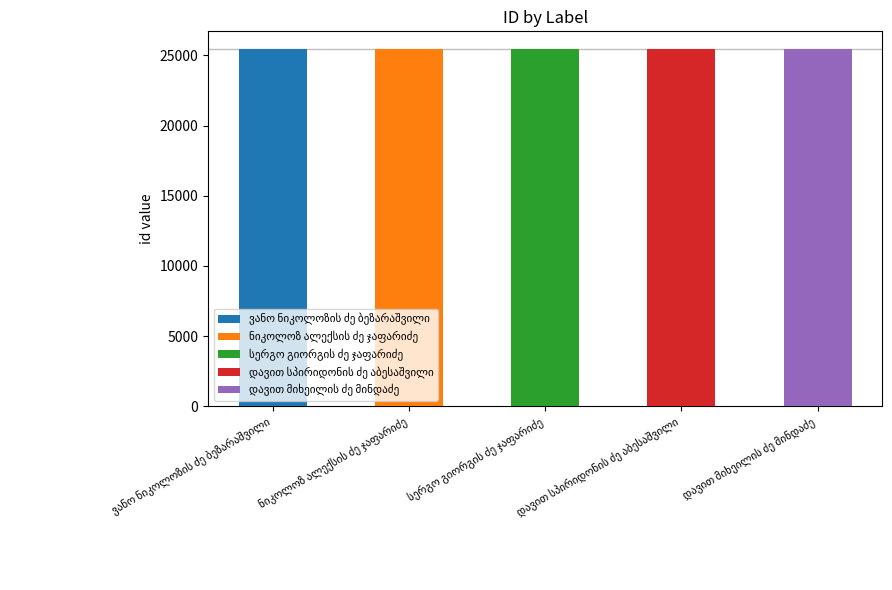

What is the change in value from ნიკოლოზ ალექსის ძე ჯაფარიძე to დავით მიხეილის ძე მინდაძე?

+1